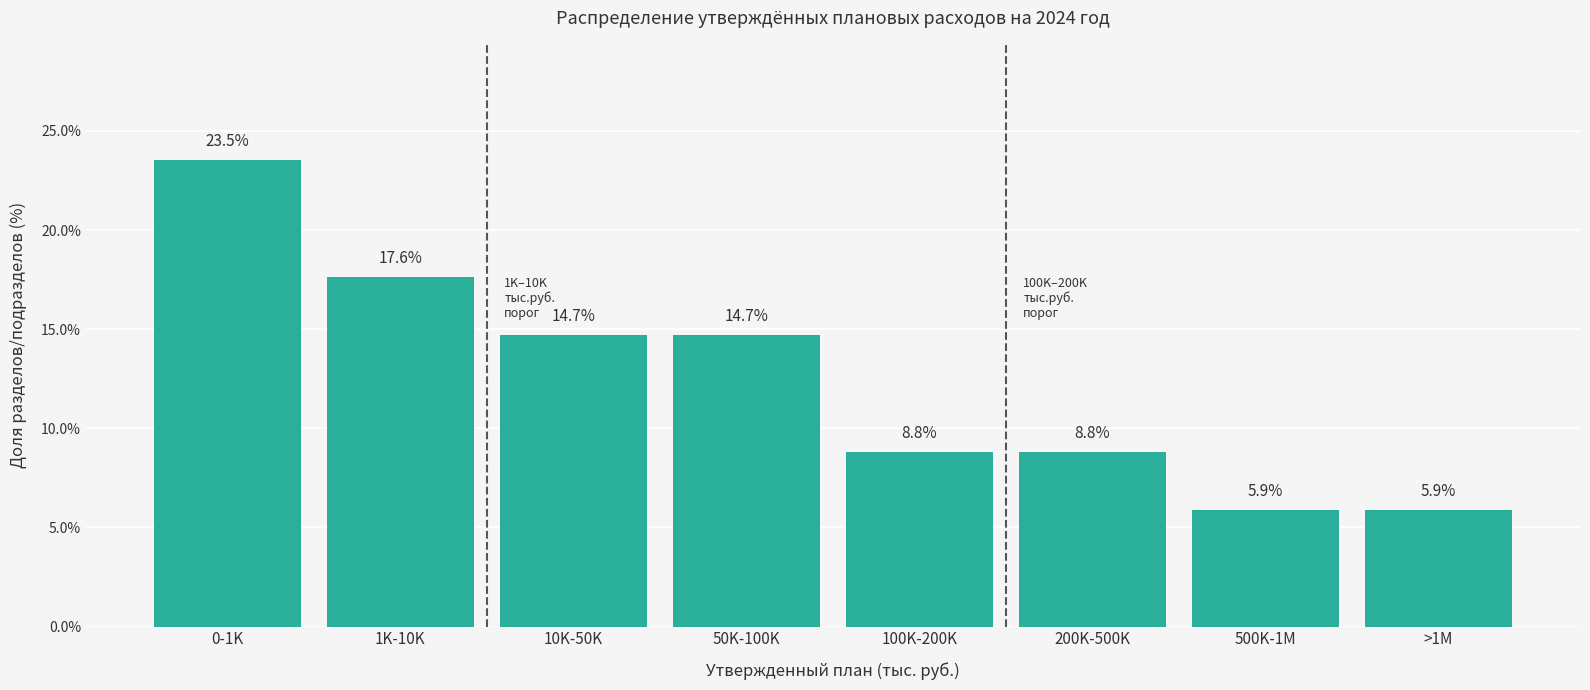

Reading left to right, transcribe all the data shown in this chart.

0-1K=23.5	1K-10K=17.6	10K-50K=14.7	50K-100K=14.7	100K-200K=8.8	200K-500K=8.8	500K-1M=5.9	>1M=5.9